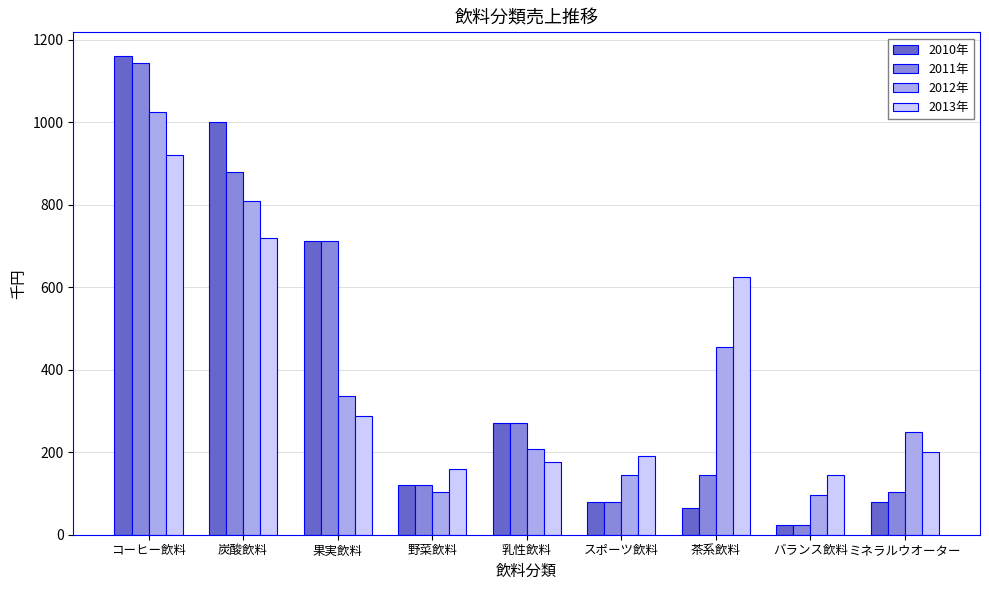

At which label is 2013年 closest to 532?

茶系飲料